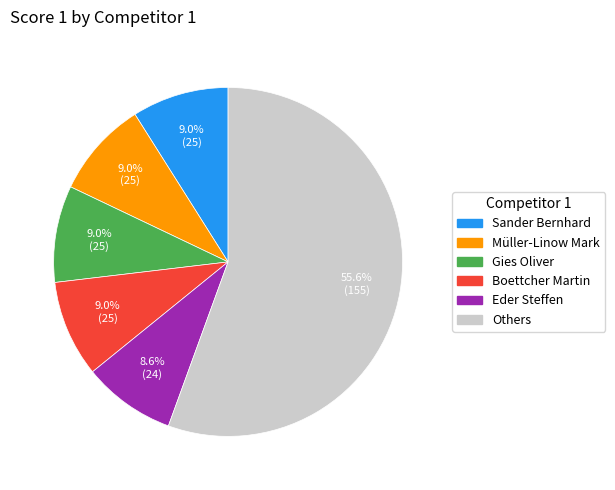

Count the number of slices in the pie.

6